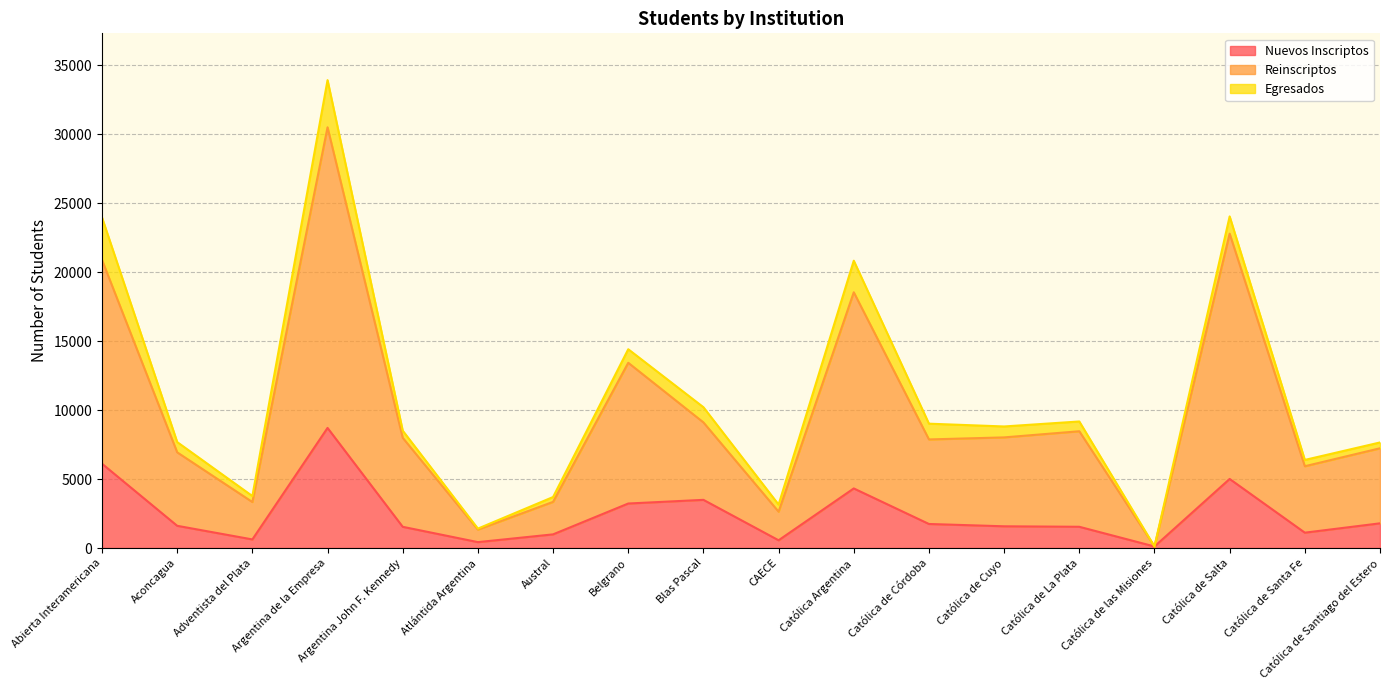

At which category is the sum across all series the highest?

Argentina de la Empresa